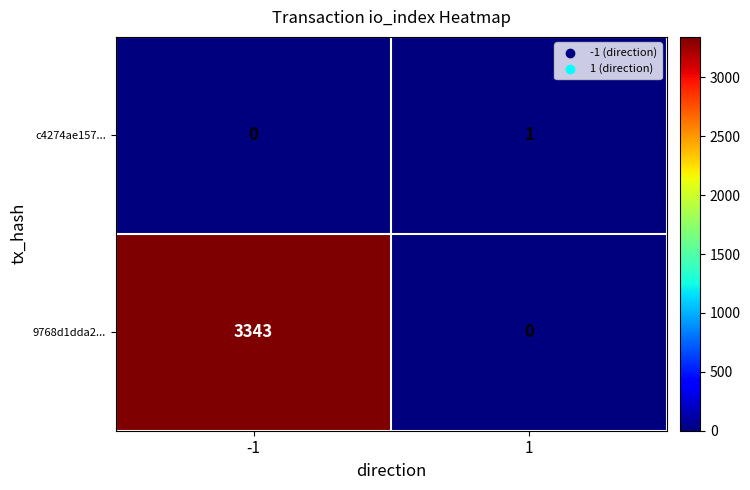

At how many categories does at least one series exceed 2709?

1